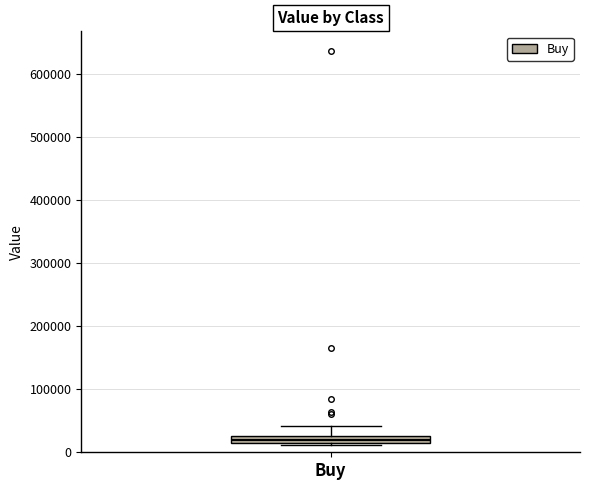

Where is the lower edge of the box for Buy on the y-axis? The values are not printed on the chart, so give them approximately, as read against the axis.

10000